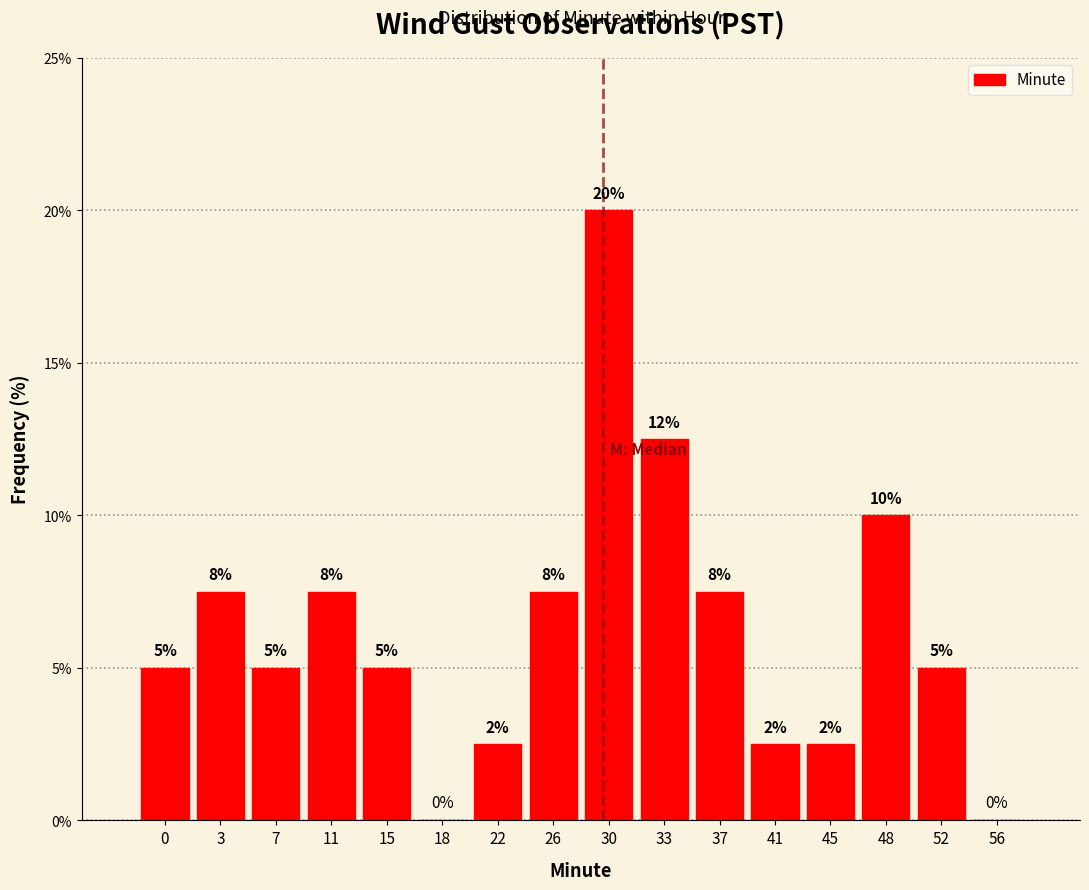

Between 15 and 56, which is larger?

15